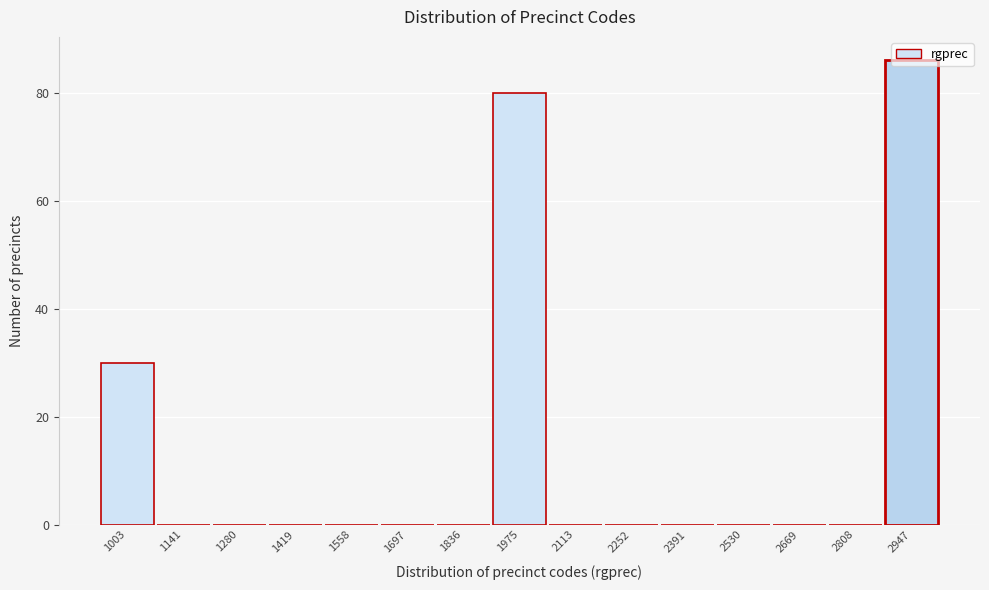

Where is the data nearest to the value 43?

1003